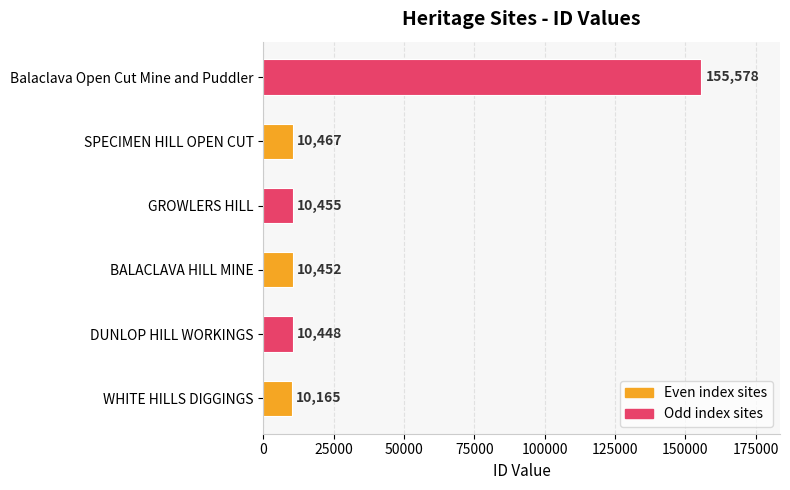

What is the sum of the values at WHITE HILLS DIGGINGS and GROWLERS HILL?

20620